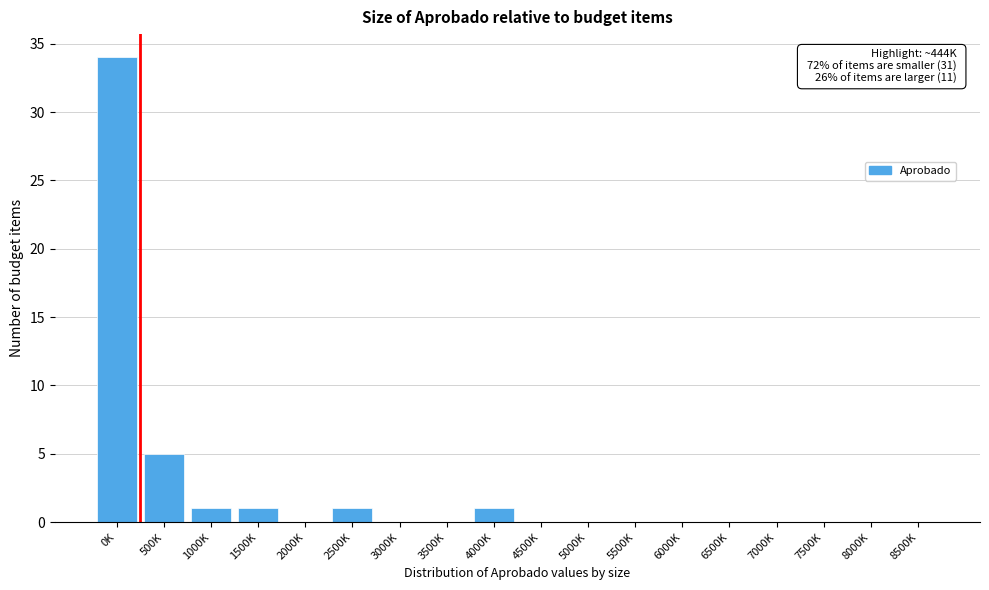

Reading right to left, what are all the values shown in this chart?

8500K=0	8000K=0	7500K=0	7000K=0	6500K=0	6000K=0	5500K=0	5000K=0	4500K=0	4000K=1	3500K=0	3000K=0	2500K=1	2000K=0	1500K=1	1000K=1	500K=5	0K=34